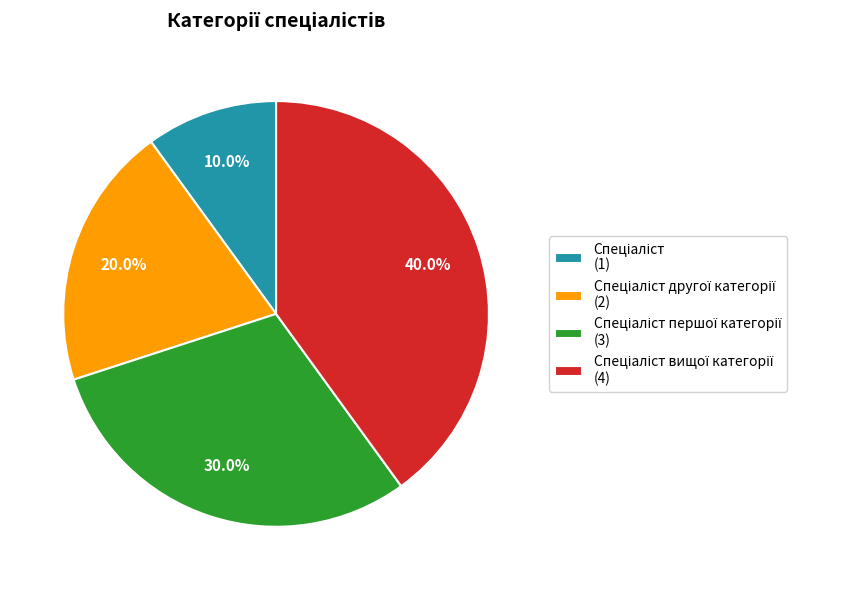

Count the number of slices in the pie.

4